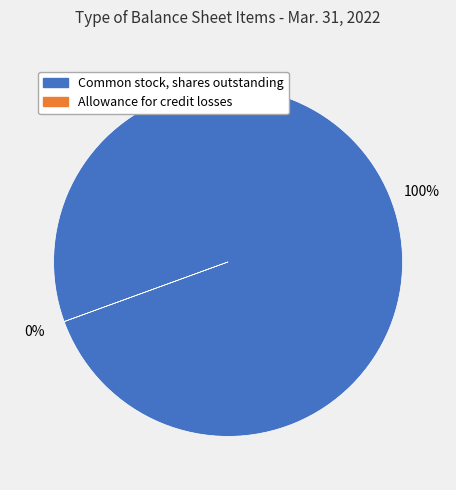

To the nearest percent, what is the average slice percentage?

20%